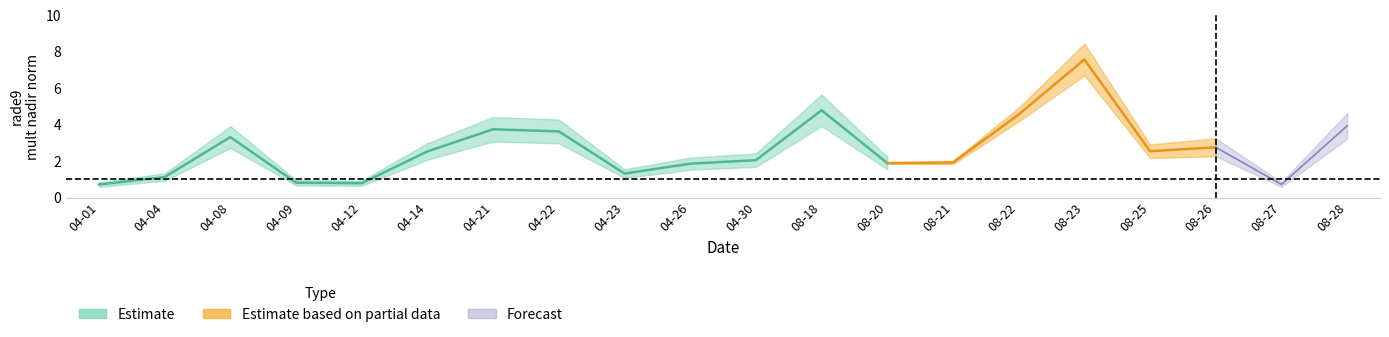

Rank the categories by rade9_mult_nadir_norm value from highest to lowest.

2012-08-23, 2012-08-18, 2012-08-22, 2012-08-28, 2012-04-21, 2012-04-22, 2012-04-08, 2012-08-26, 2012-08-25, 2012-04-14, 2012-04-30, 2012-08-21, 2012-08-20, 2012-04-26, 2012-04-23, 2012-04-04, 2012-04-09, 2012-04-12, 2012-08-27, 2012-04-01